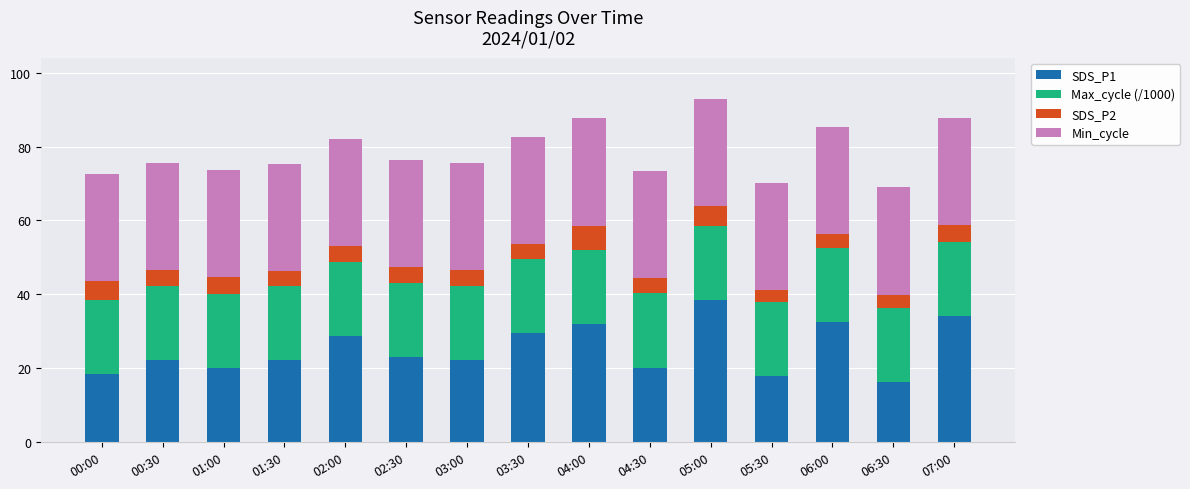

What is the value of the SDS_P1 bar at the 4th from the left?

22.3